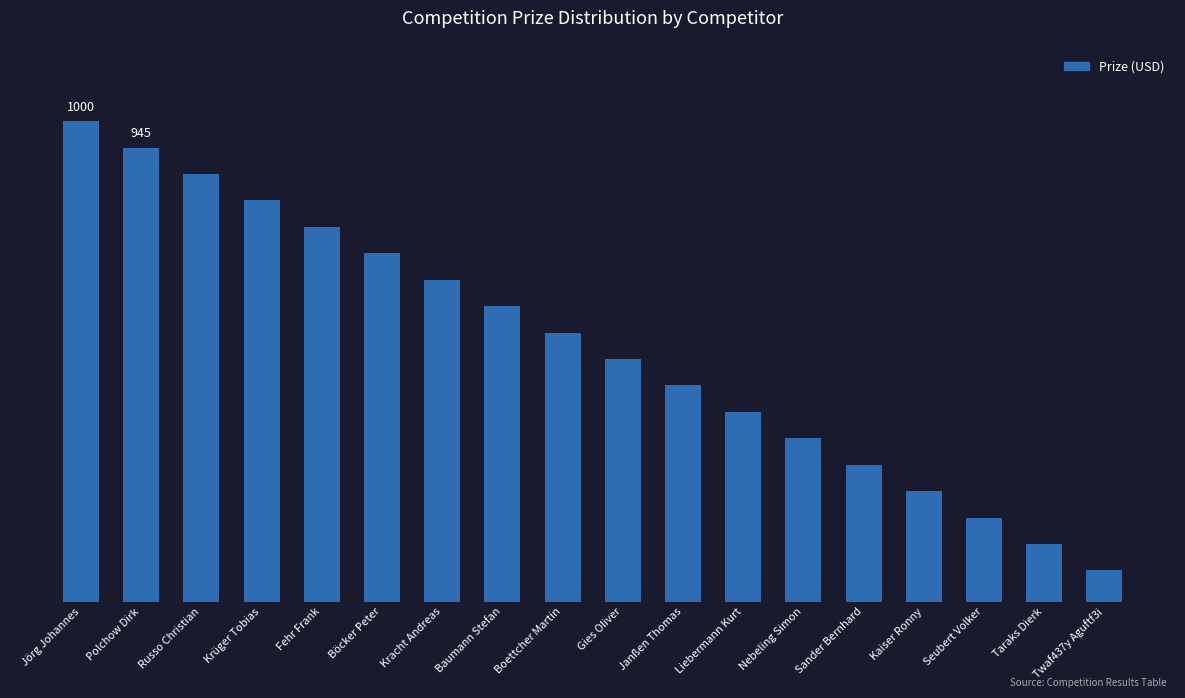

Rank the categories by value from lowest to highest.

Twaf437y Aguftf3i, Taraks Dierk, Seubert Volker, Kaiser Ronny, Sander Bernhard, Nebeling Simon, Liebermann Kurt, Janßen Thomas, Gies Oliver, Boettcher Martin, Baumann Stefan, Kracht Andreas, Böcker Peter, Fehr Frank, Krüger Tobias, Russo Christian, Polchow Dirk, Jörg Johannes